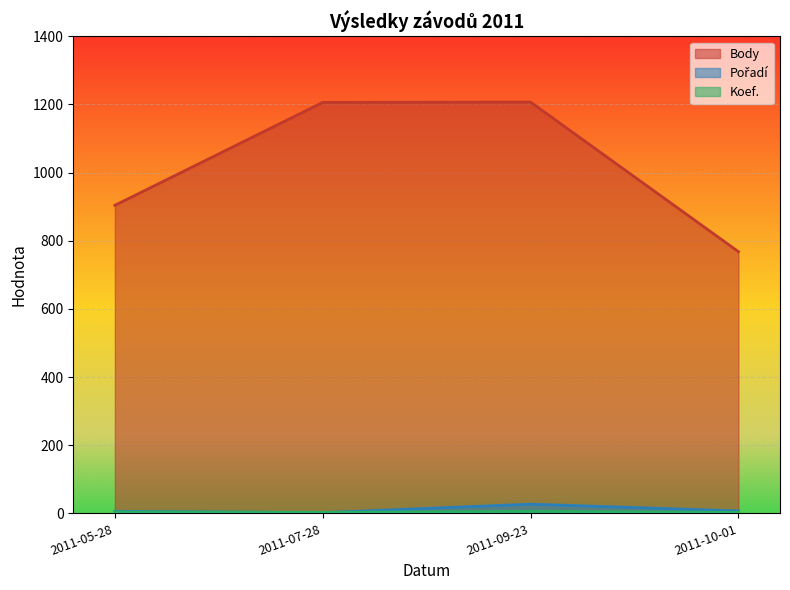

How many lines are shown in the chart?

3